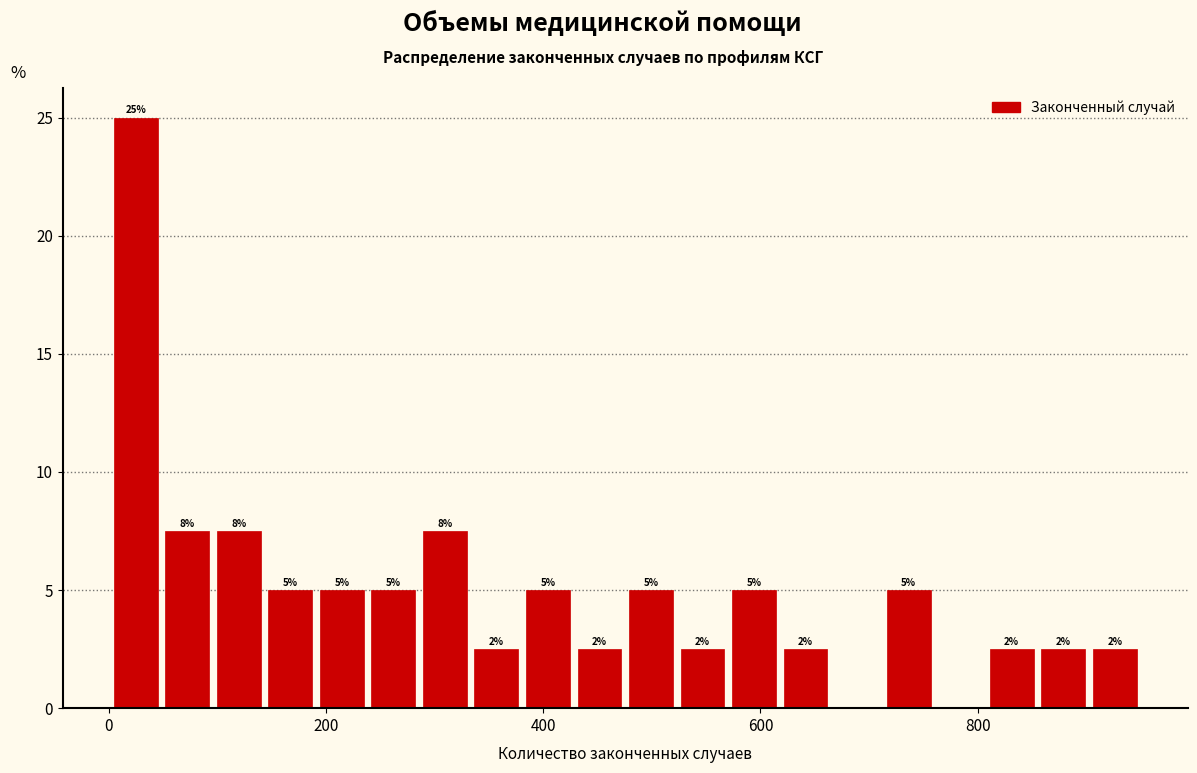

Around what value on the x-axis is the tallest bar? Give the approximate position of its centre, as read against the axis.

20